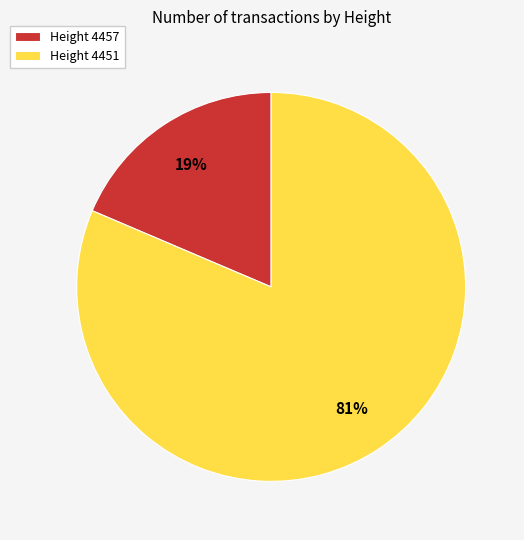

Between Height 4457 and Height 4451, which is larger?

Height 4451